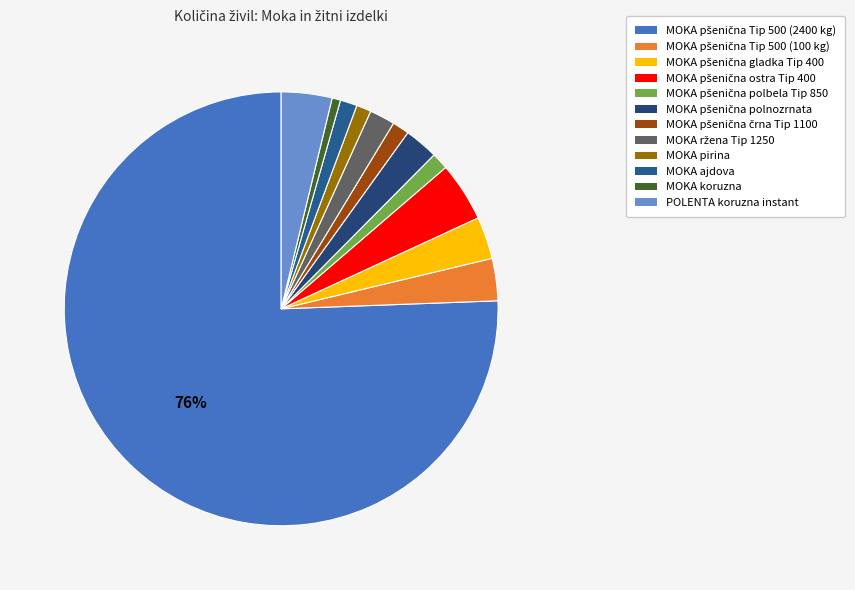

What percentage is the MOKA pšenična Tip 500 (100 kg) slice, to the nearest percent?

3%